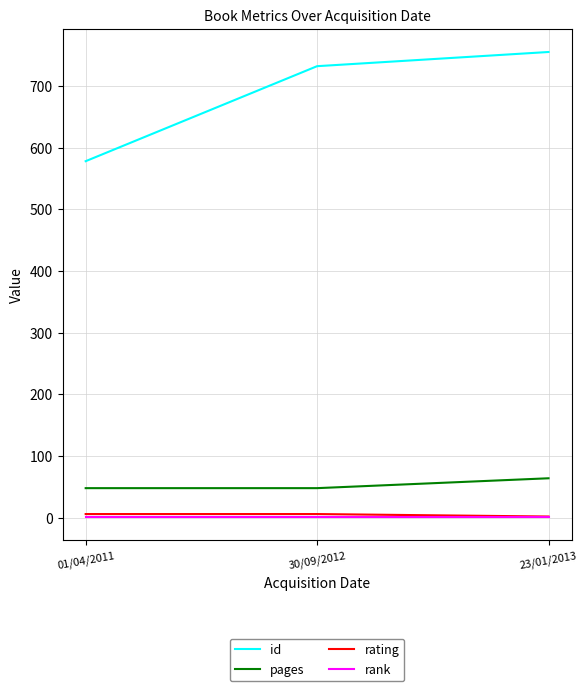

At which category is the sum across all series the highest?

23/01/2013